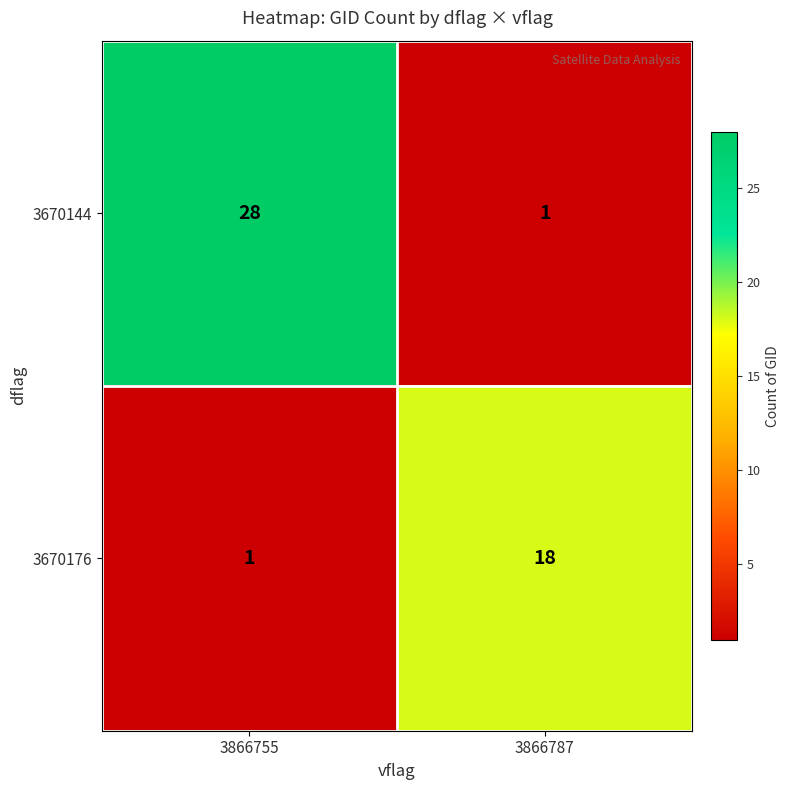

At 3866787, list the series in order from largest to smallest.

3670176, 3670144